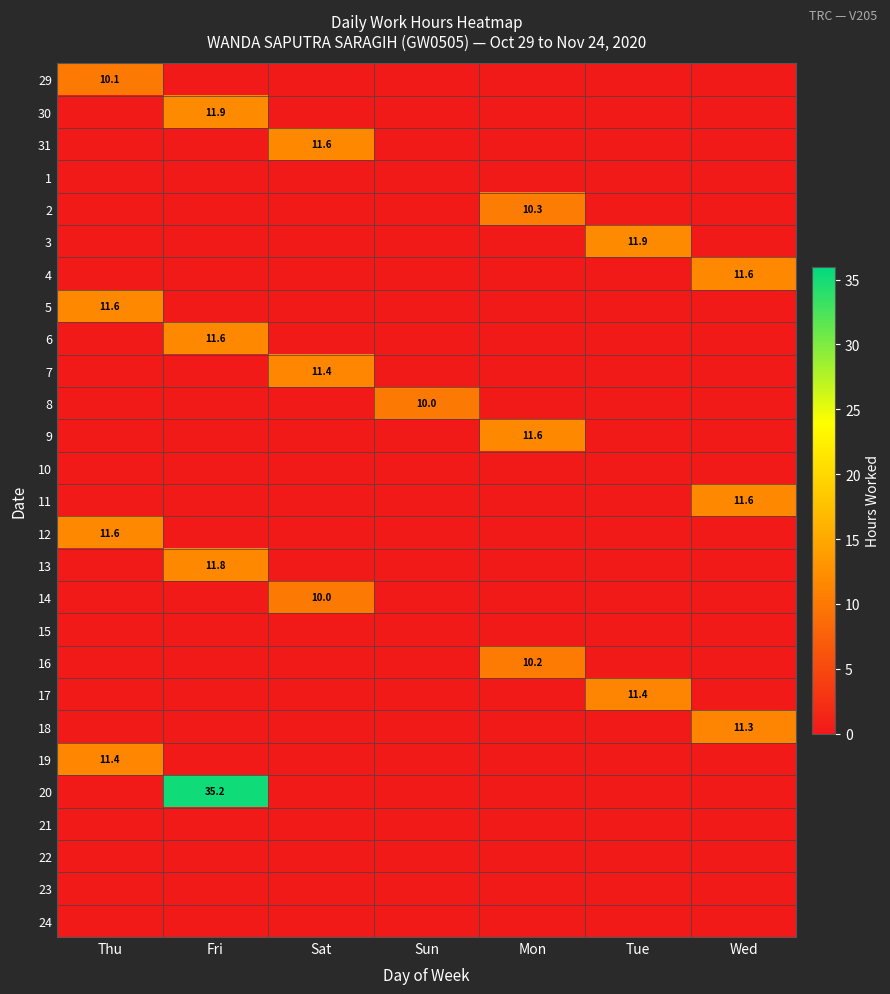

Which category has the highest value across all series?

Fri